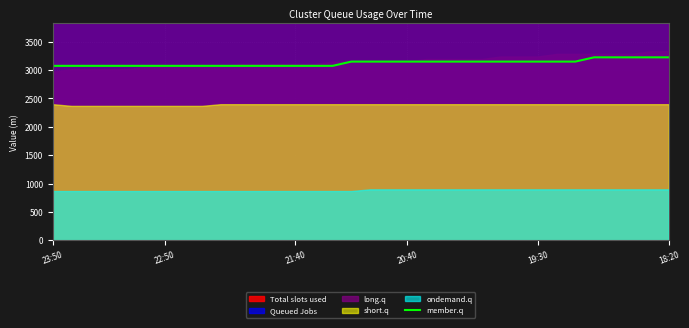

Between 8 and 22, which is larger?

22